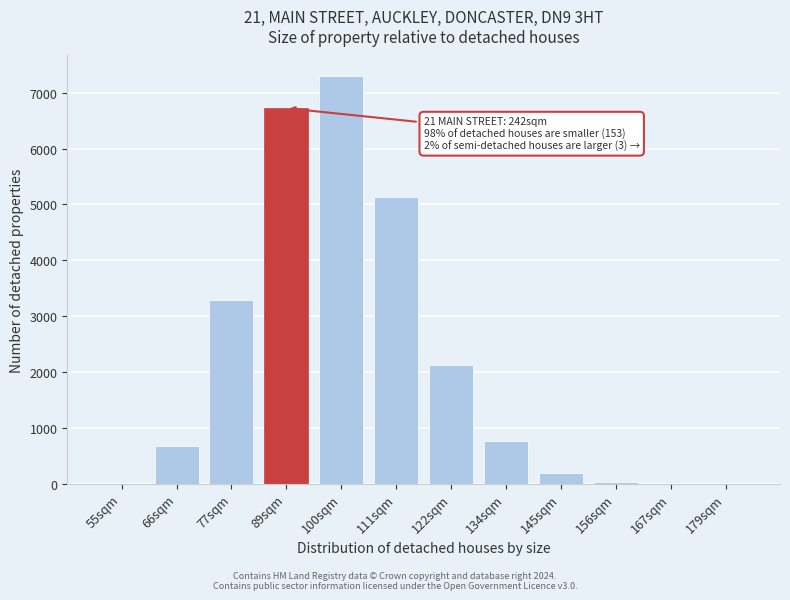

What is the greatest value displayed?

7301